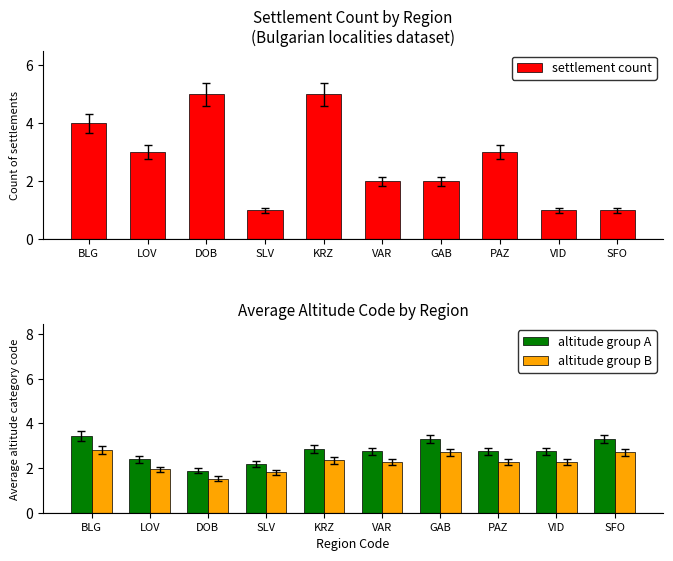

Reading left to right, list all the values displayed in this chart.

settlement count: BLG=4.0	LOV=3.0	DOB=5.0	SLV=1.0	KRZ=5.0	VAR=2.0	GAB=2.0	PAZ=3.0	VID=1.0	SFO=1.0
altitude group A: BLG=3.4	LOV=2.4	DOB=1.9	SLV=2.2	KRZ=2.9	VAR=2.8	GAB=3.3	PAZ=2.8	VID=2.8	SFO=3.3
altitude group B: BLG=2.8	LOV=1.9	DOB=1.5	SLV=1.8	KRZ=2.3	VAR=2.2	GAB=2.7	PAZ=2.2	VID=2.2	SFO=2.7